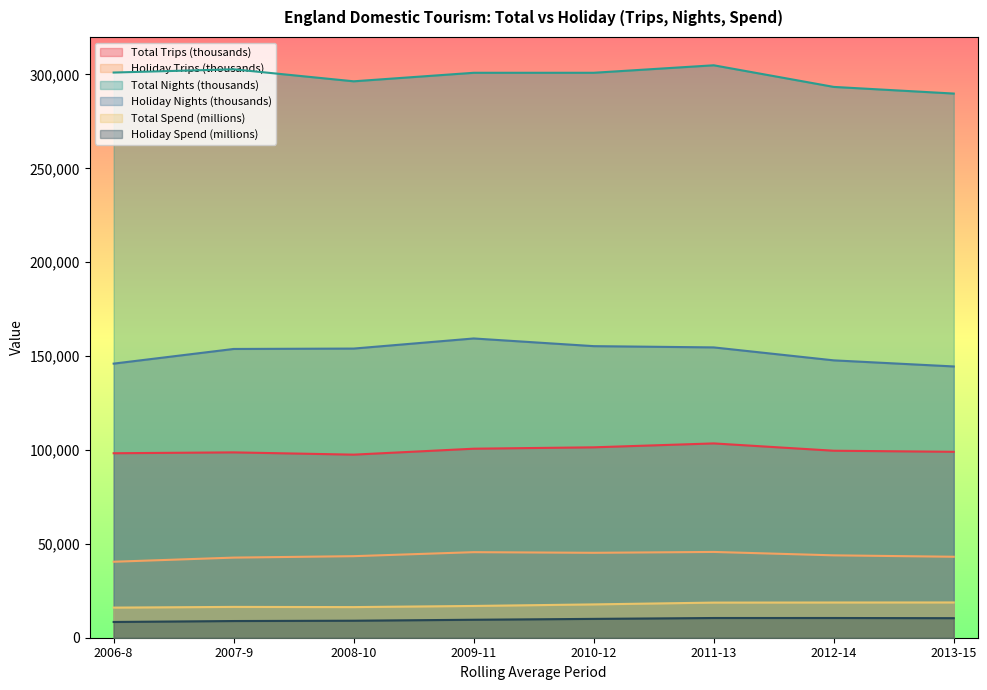

At 2007-9, list the series in order from largest to smallest.

Total Nights (thousands), Holiday Nights (thousands), Total Trips (thousands), Holiday Trips (thousands), Total Spend (millions), Holiday Spend (millions)